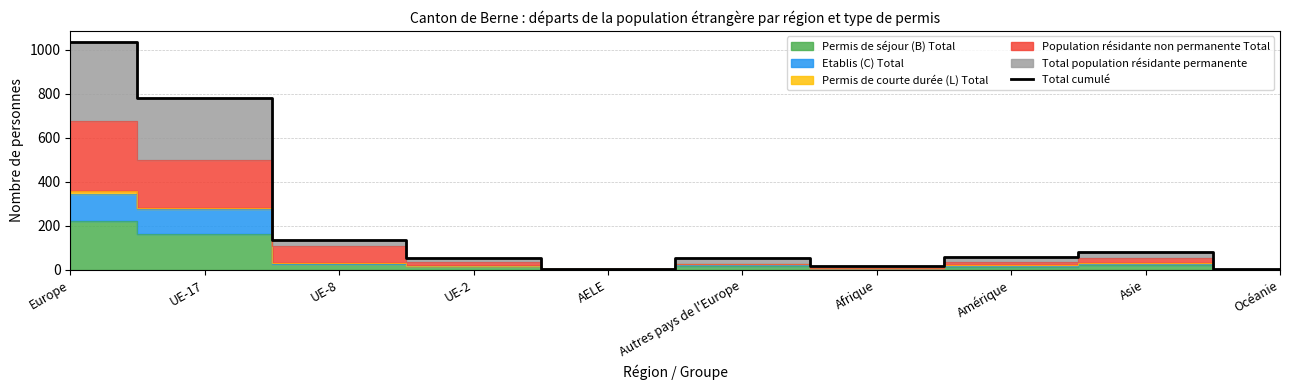

Reading left to right, list all the values displayed in this chart.

1035	782	137	53	5	54	17	58	83	2